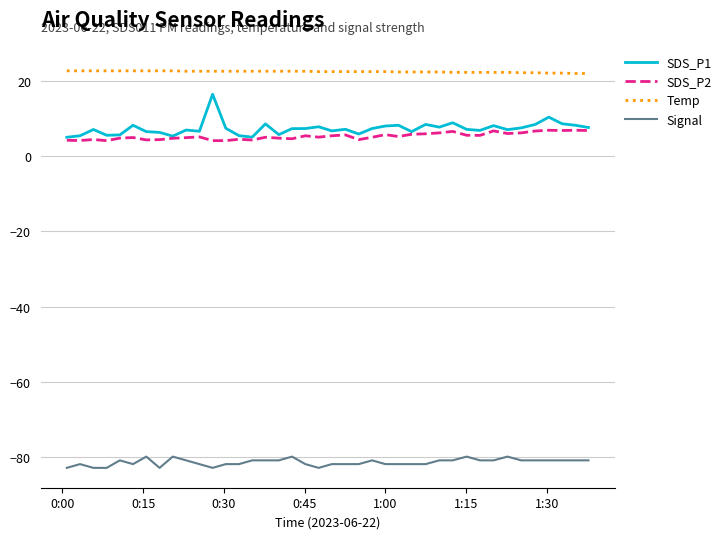

What is the minimum value shown in the chart?

-83.0